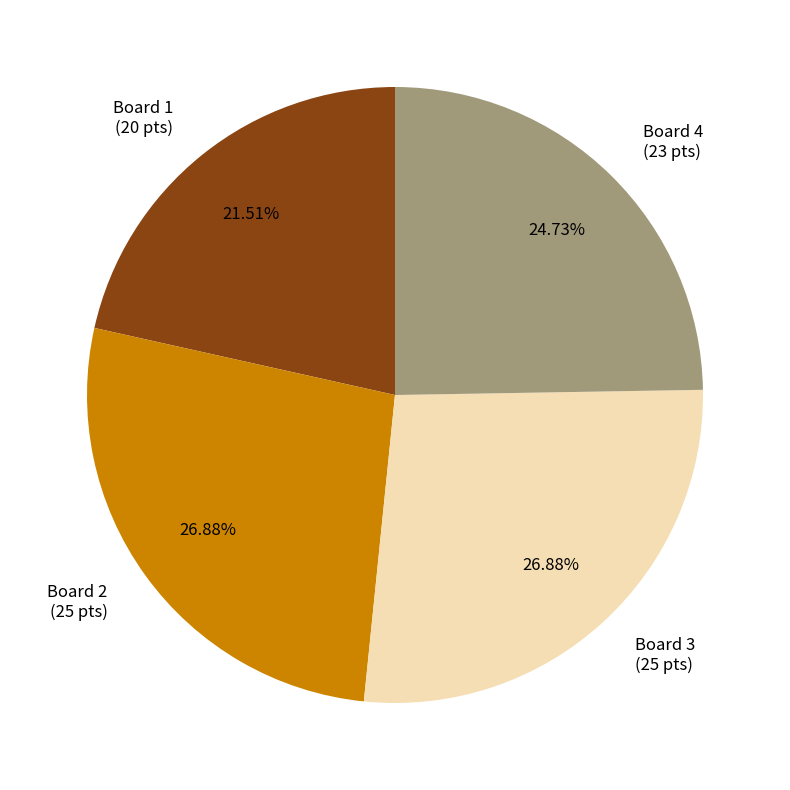

Do Board 3 (25 pts) and Board 1 (20 pts) together represent more than half of the pie?

No